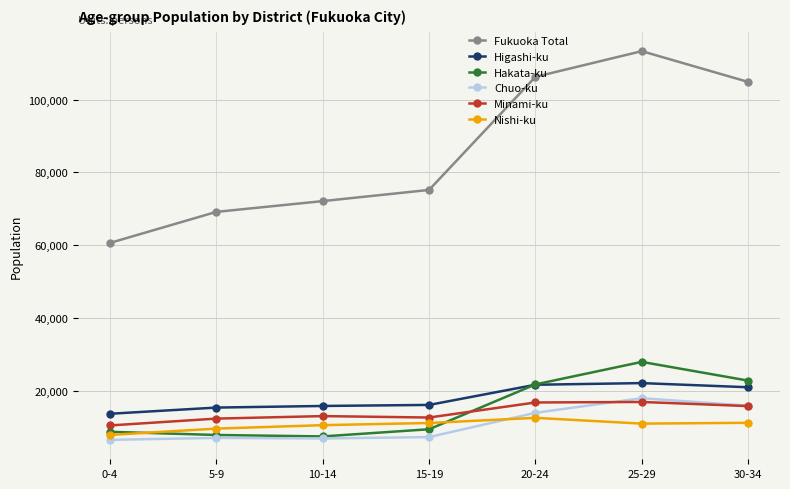

The Nishi-ku series shows 19271 at 20-24. True or false?

False